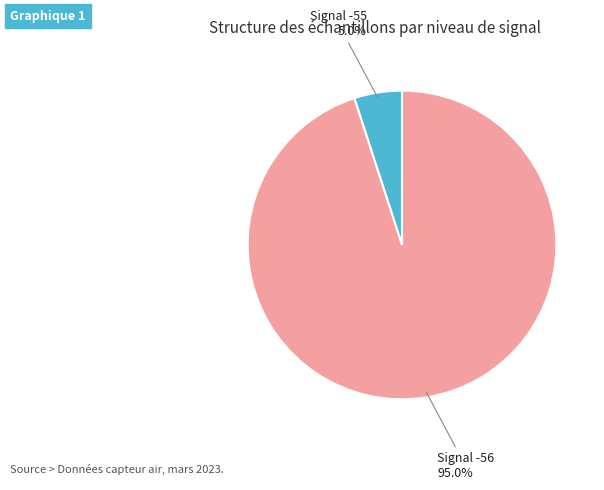

How many segments does this pie chart have?

2